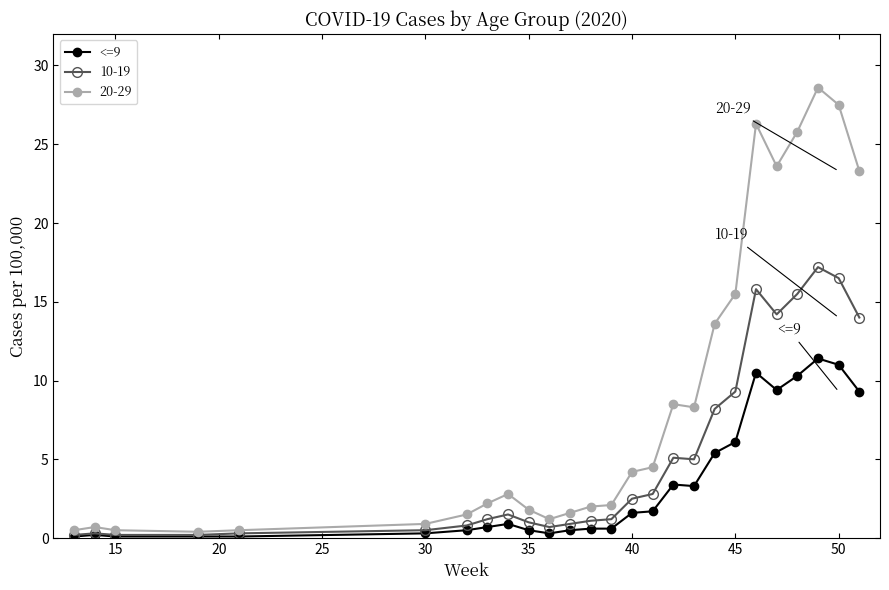

Count the number of categories in the chart.

26